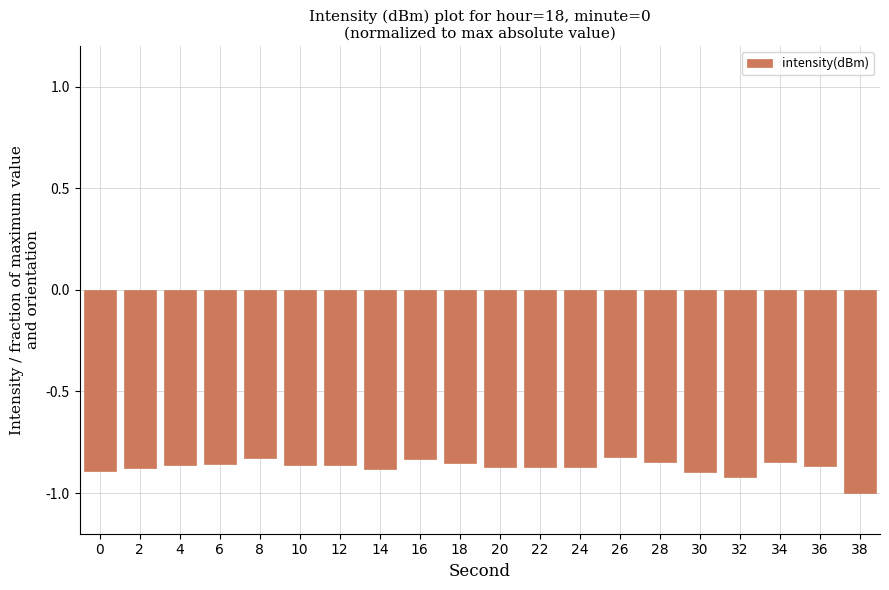

What is the sum of all values?

-17.4